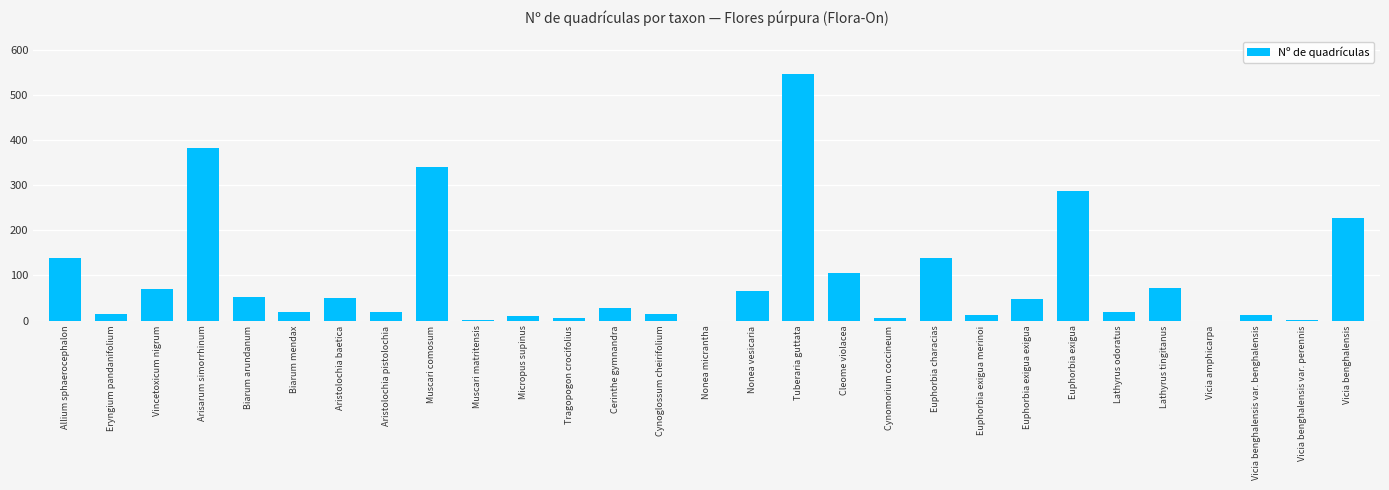

What is the maximum value shown in the chart?

548